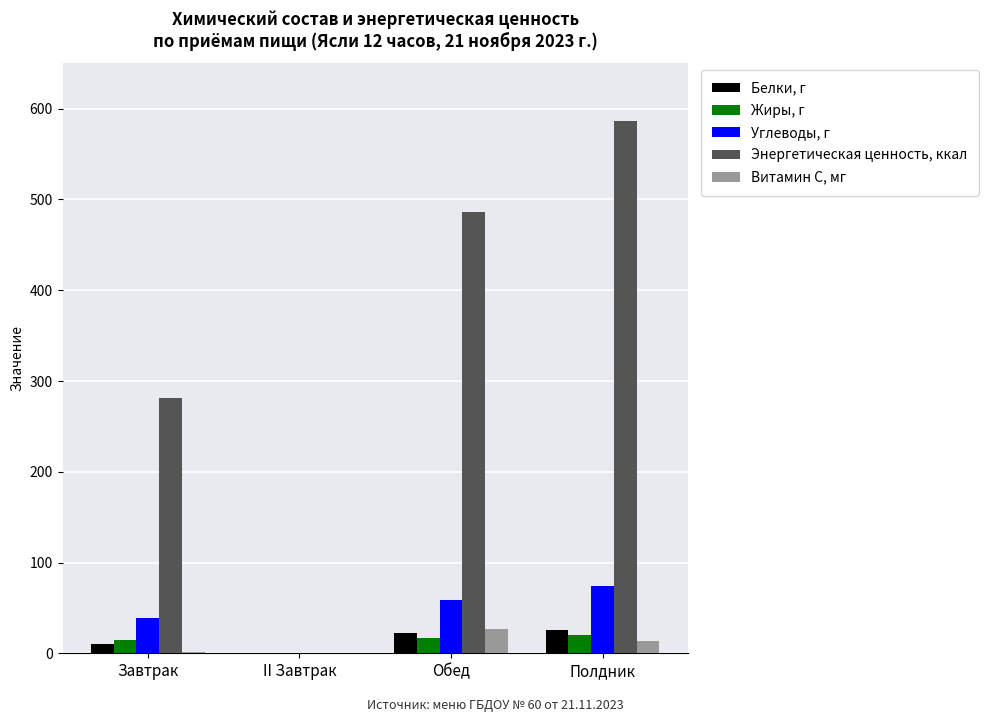

Is the value of Витамин С, мг at Полдник greater than the value of Белки, г at II Завтрак?

Yes